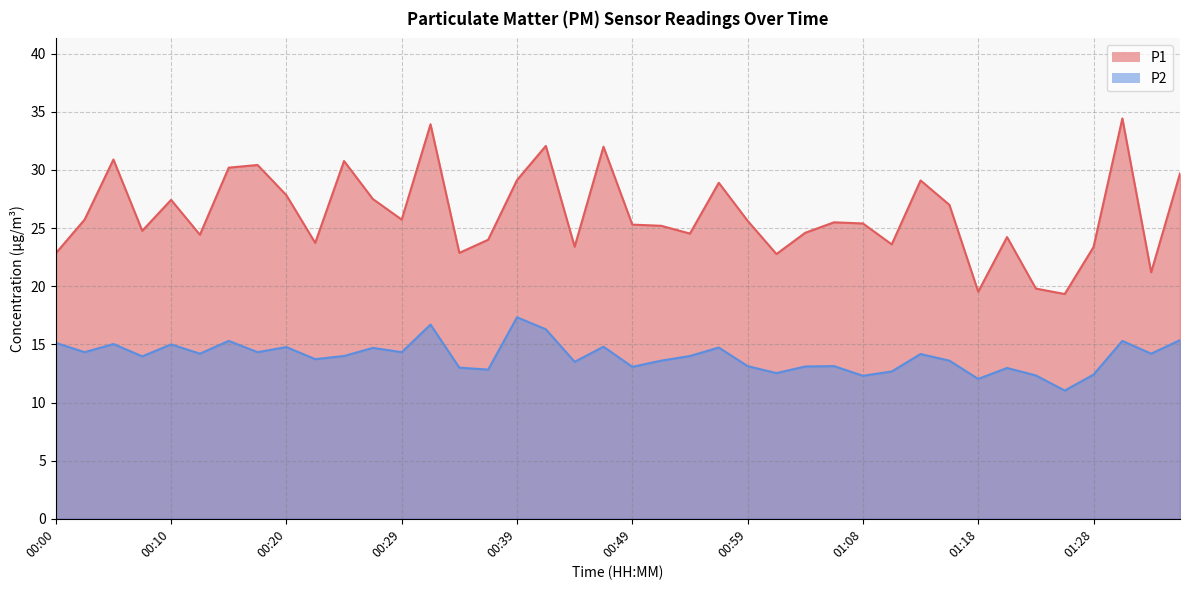

At which label does P1 first exceed 25?

00:03